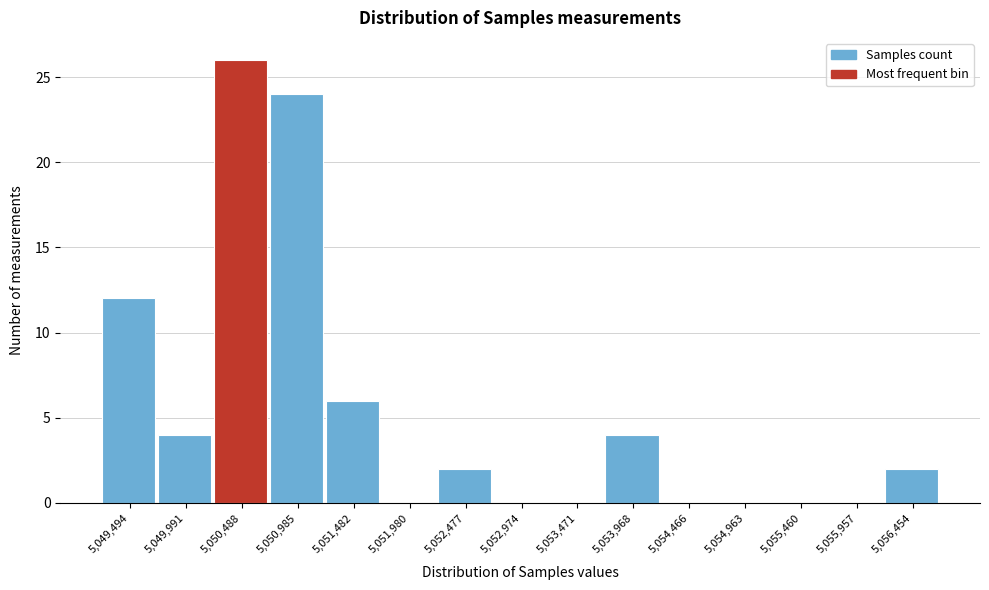

Reading left to right, list all the values displayed in this chart.

5,049,494=12	5,049,991=4	5,050,488=26	5,050,985=24	5,051,482=6	5,051,980=0	5,052,477=2	5,052,974=0	5,053,471=0	5,053,968=4	5,054,466=0	5,054,963=0	5,055,460=0	5,055,957=0	5,056,454=2